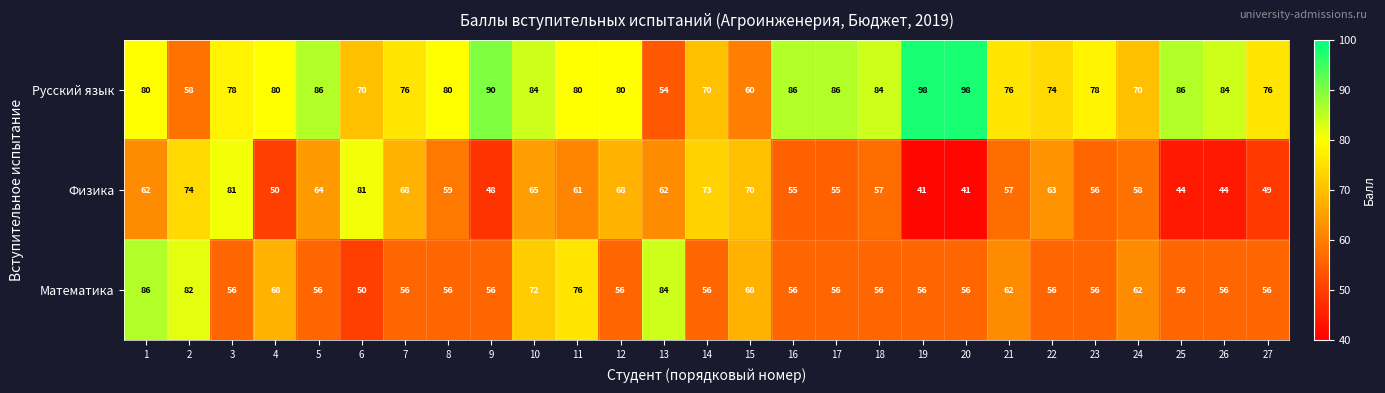

What is the spread (max minus min) of values at 12?

24